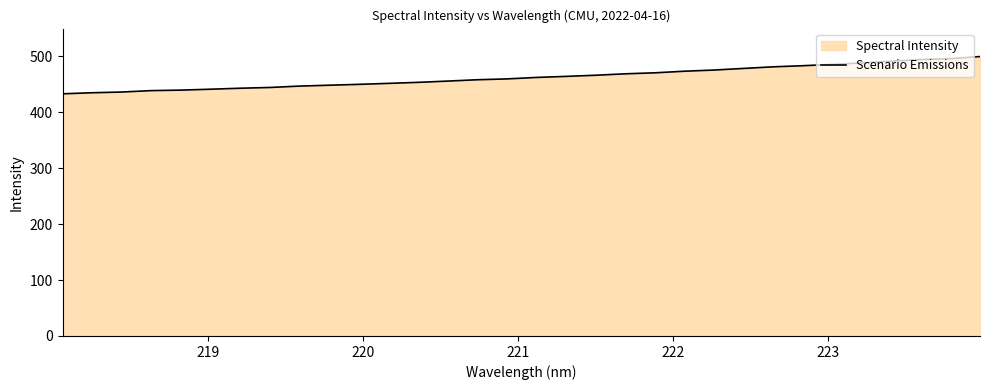

What is the greatest value displayed?

499.3